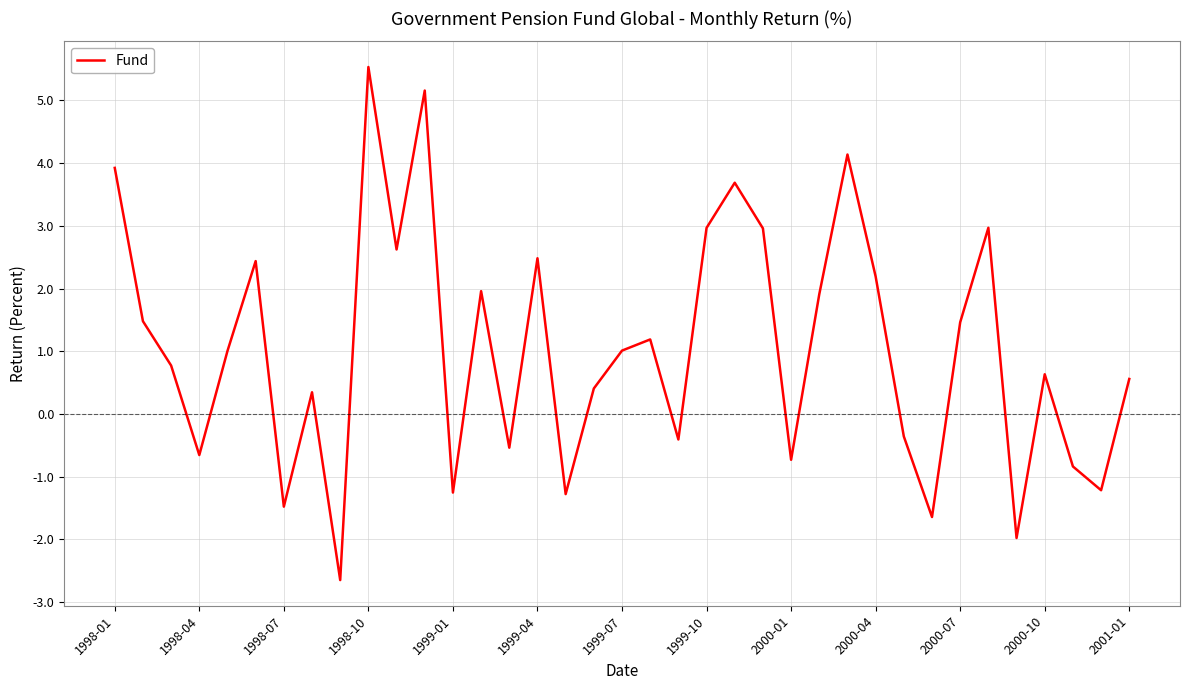

What is the sum of all values?

38.8